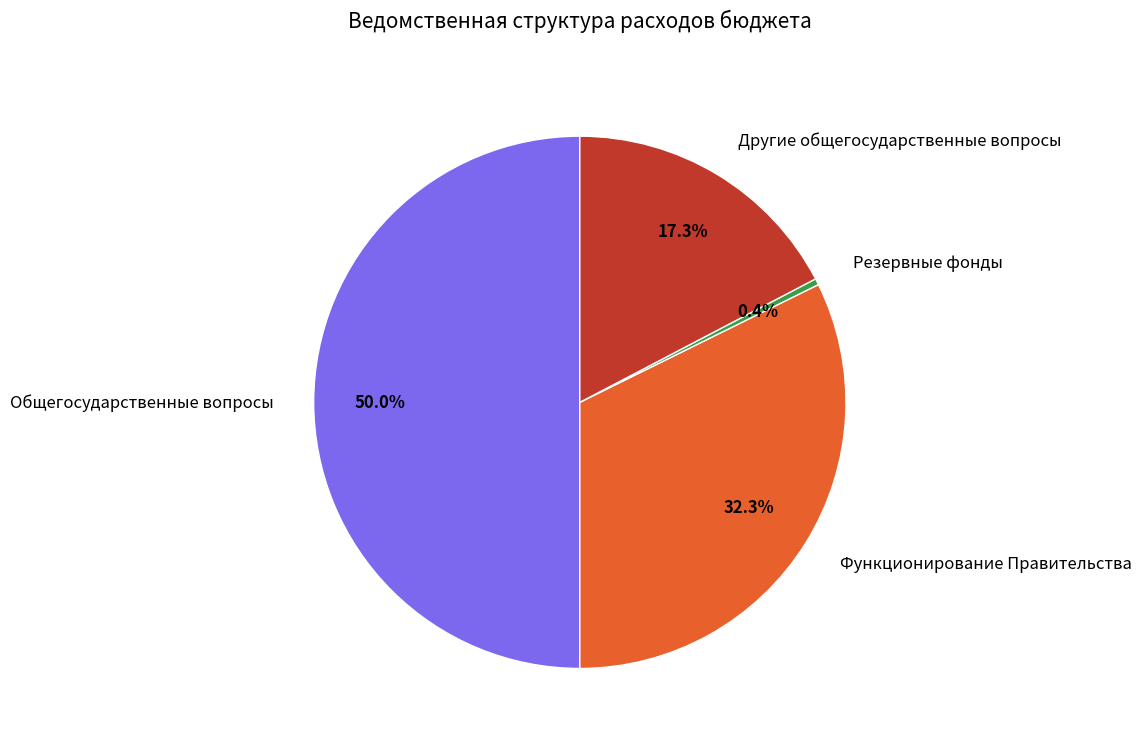

Which slice is the smallest?

Резервные фонды